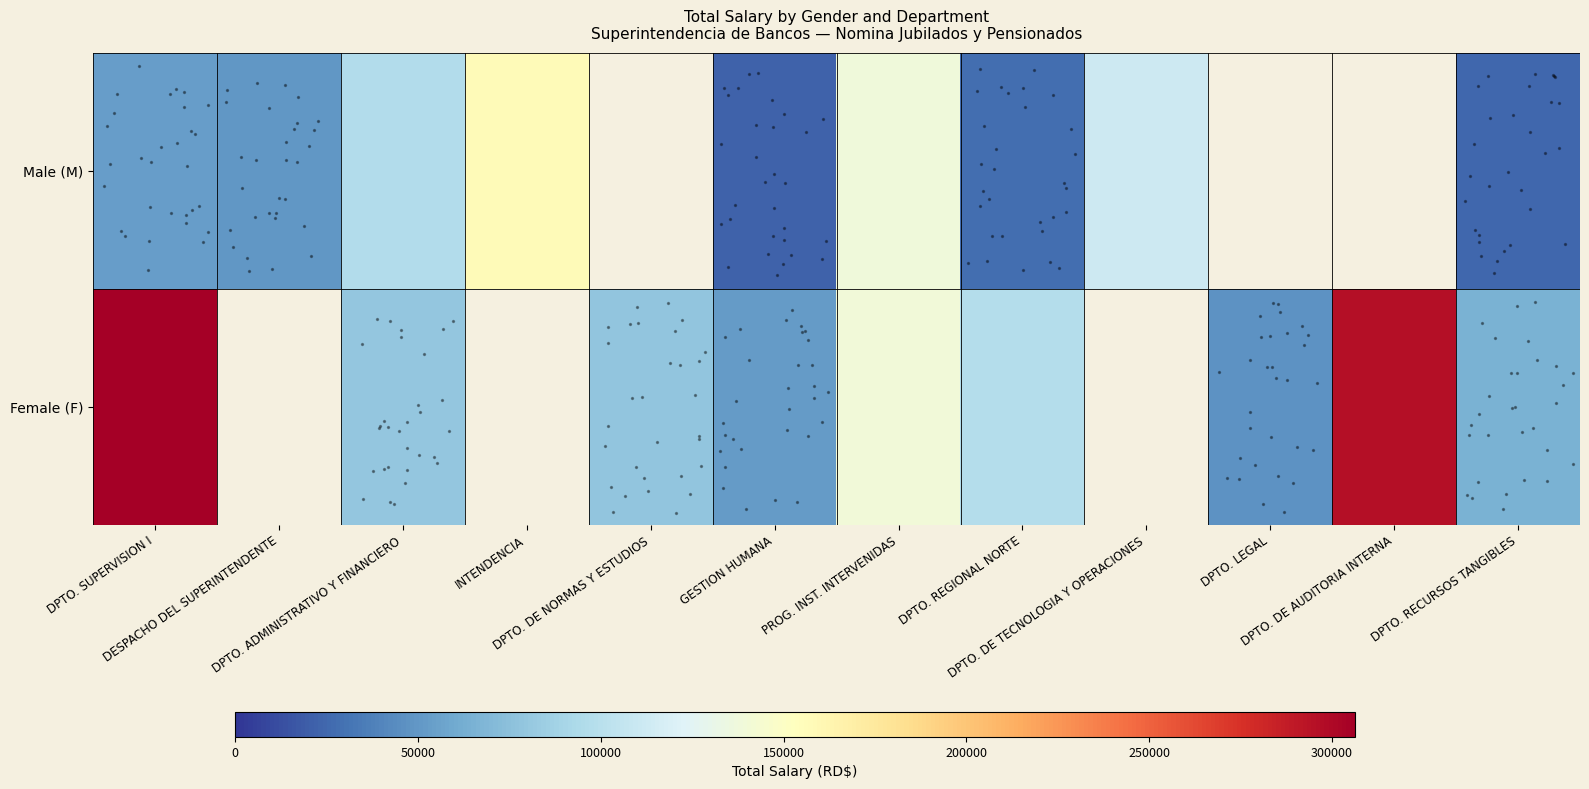

How many values in Female (F) are above zero?

9